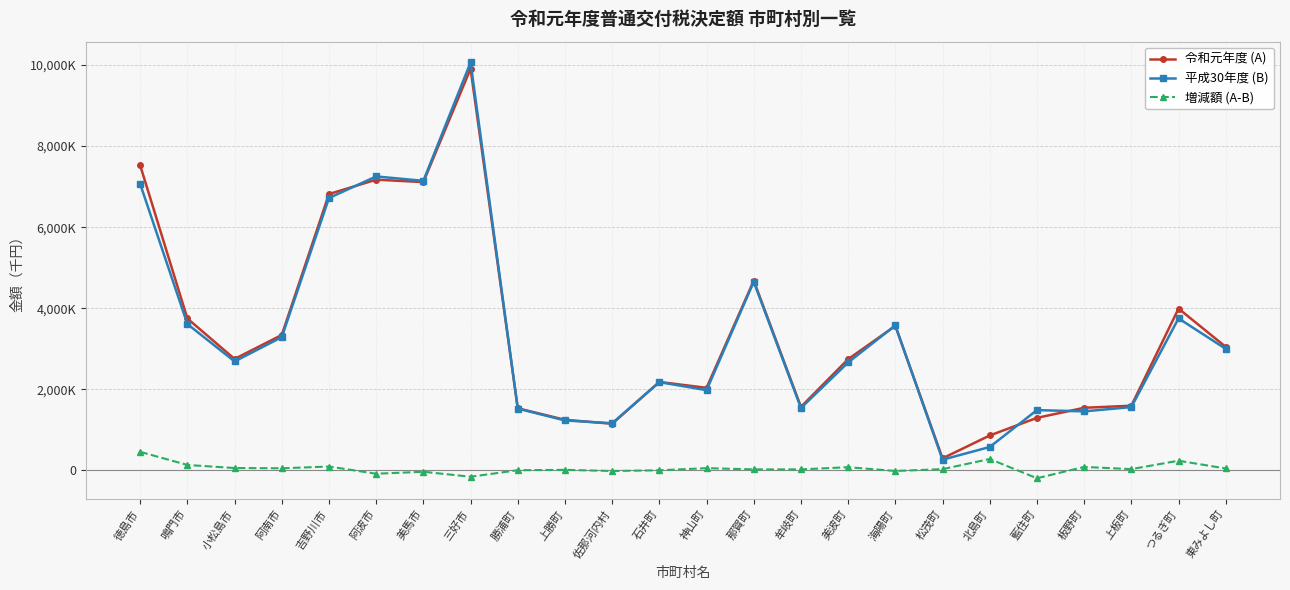

Does the chart have visible grid lines?

Yes